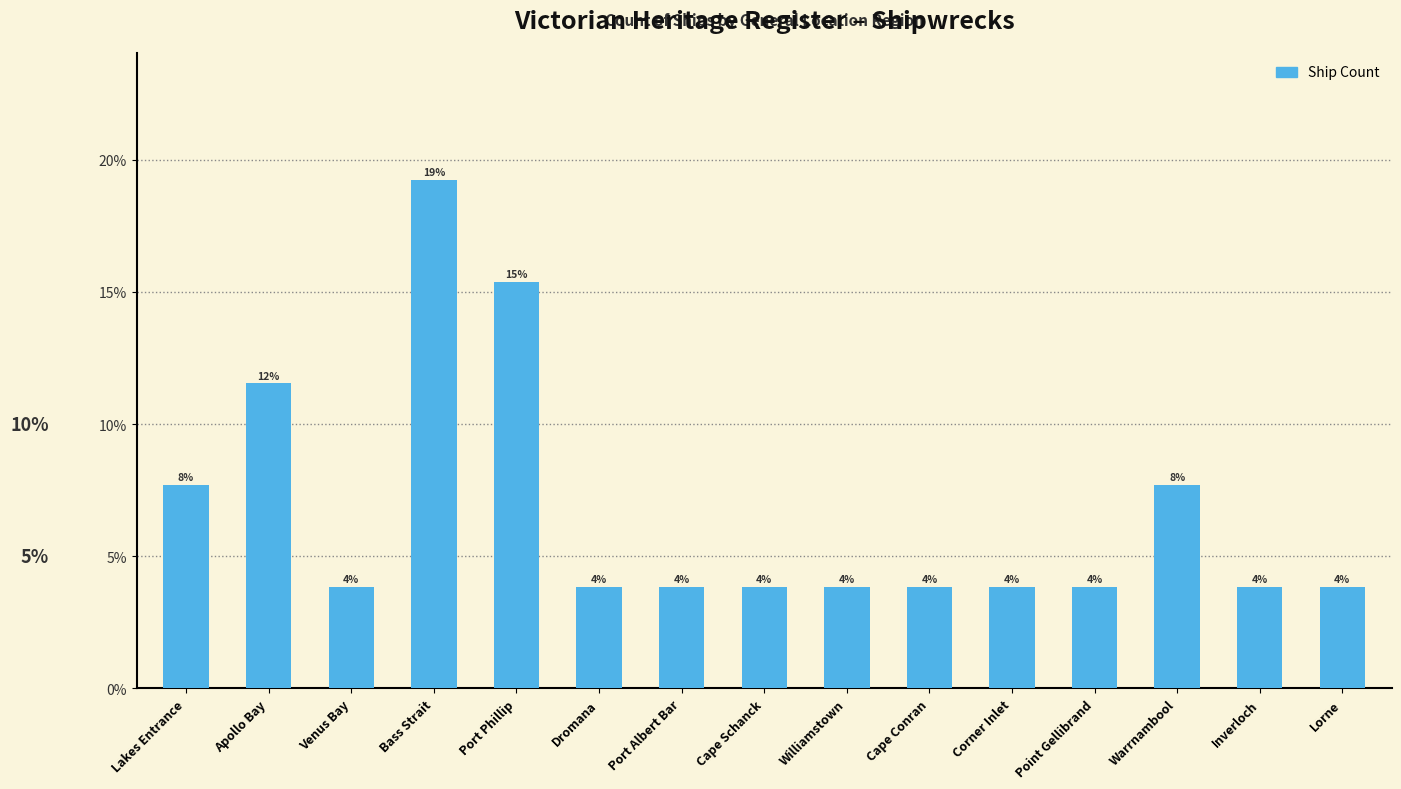

Which category has the highest value across all series?

Bass Strait